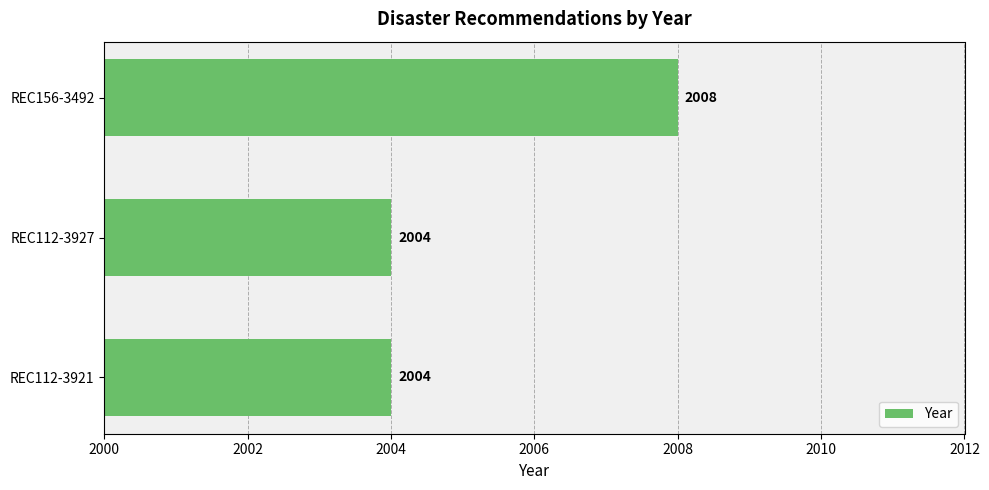

The chart shows a value of 2008 at REC156-3492. True or false?

True